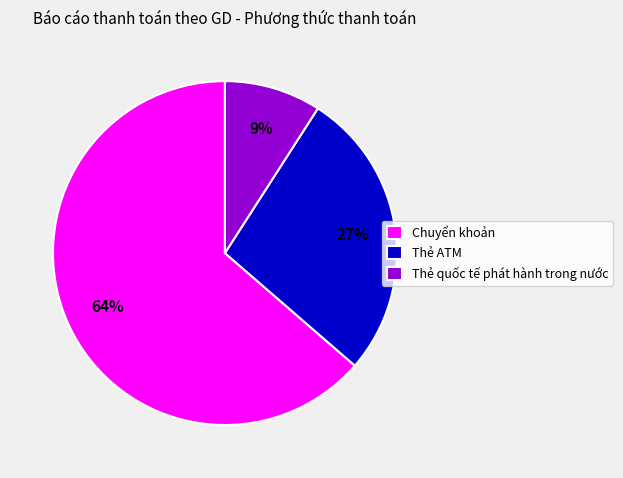

To the nearest percent, what portion does Thẻ quốc tế phát hành trong nước represent?

9%